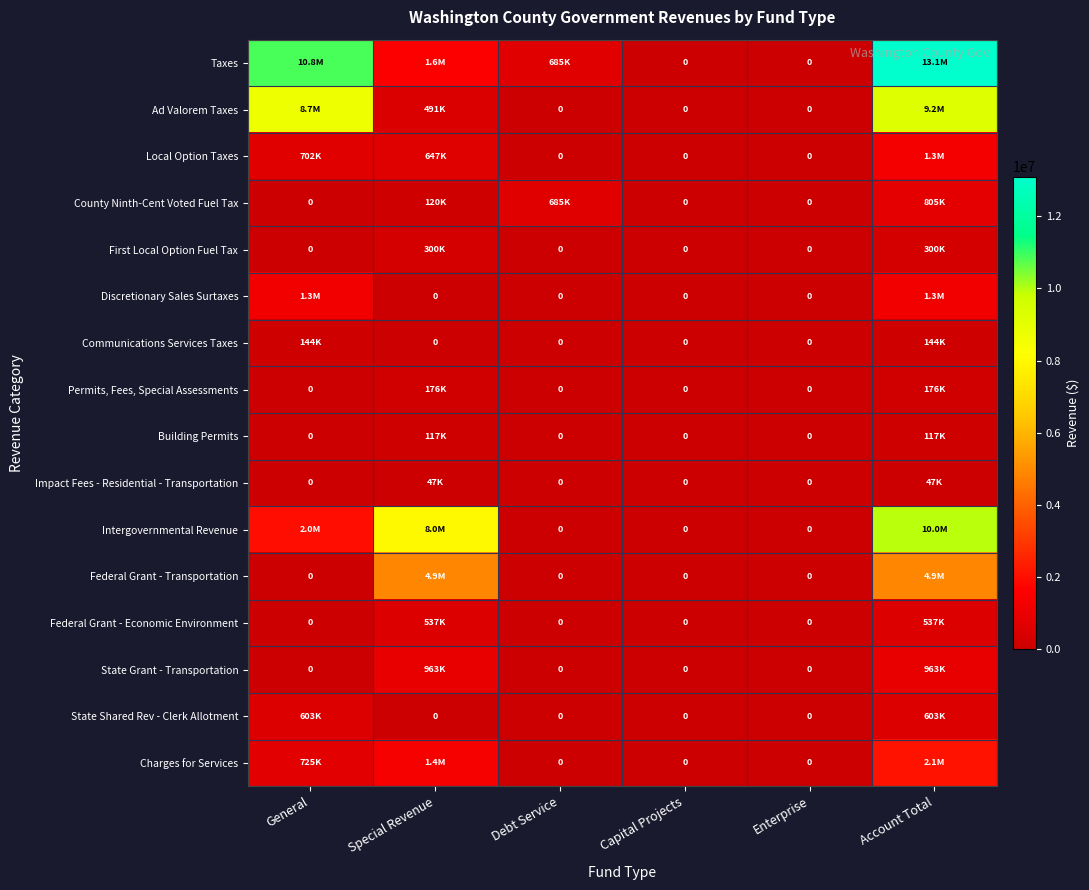

True or false: State Shared Rev - Clerk Allotment has a value of 602520 at Account Total.

True